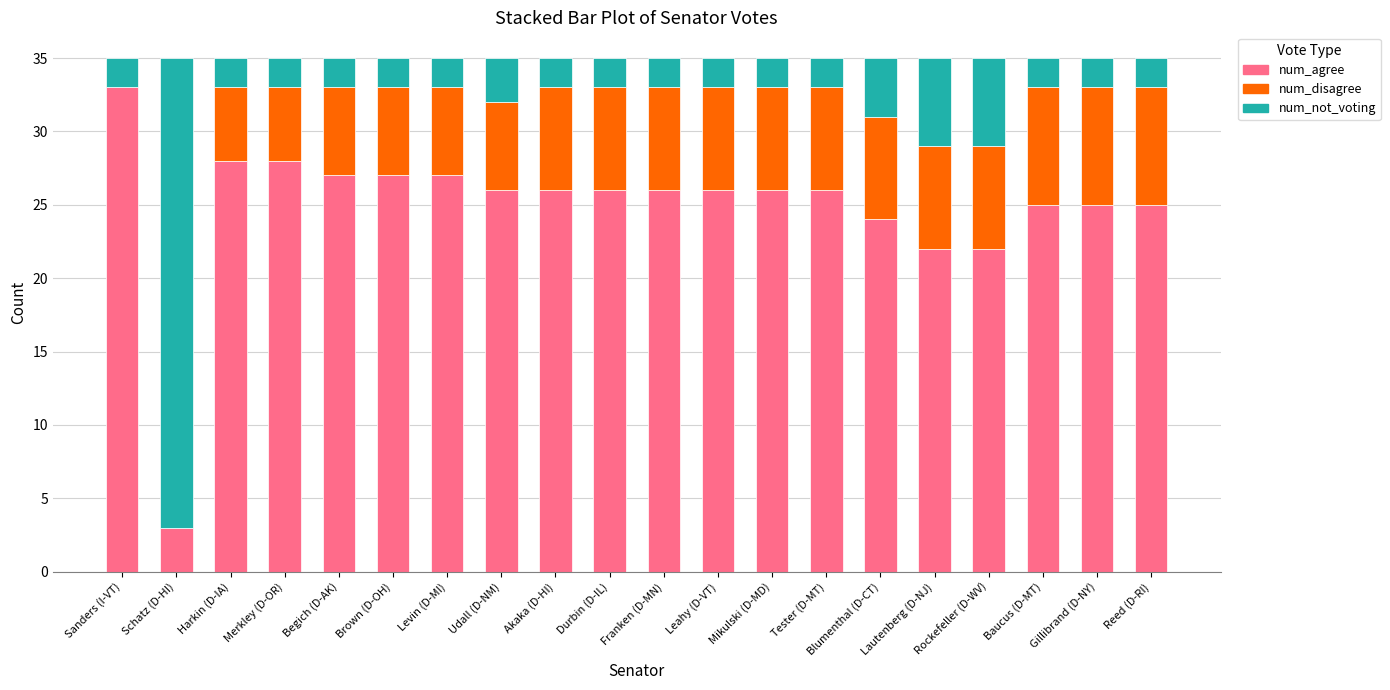

What is the sum of the num_agree values at Rockefeller (D-WV) and Harkin (D-IA)?

50